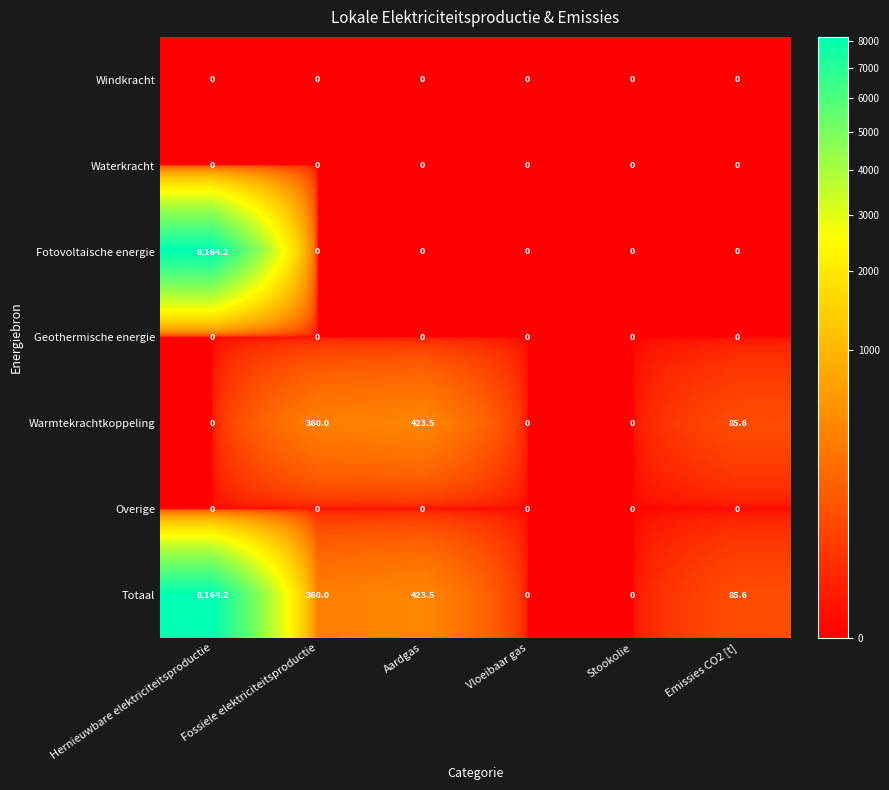

Where is Totaal nearest to the value 4082?

Aardgas